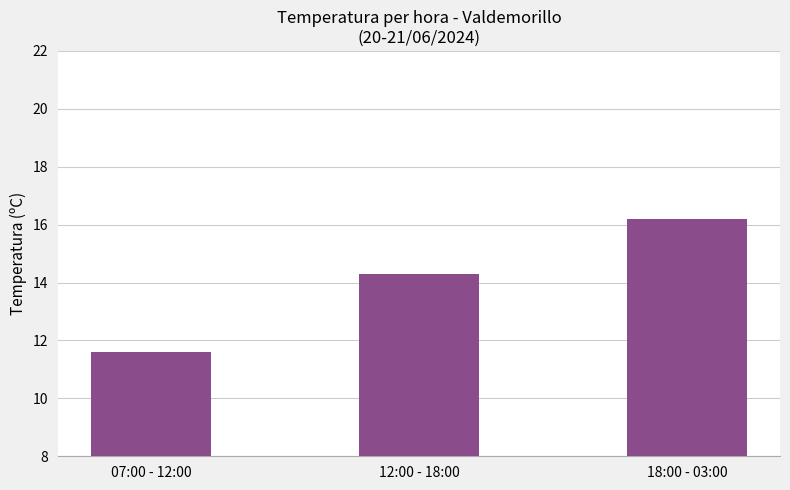

At which label does the data first exceed 14?

12:00 - 18:00